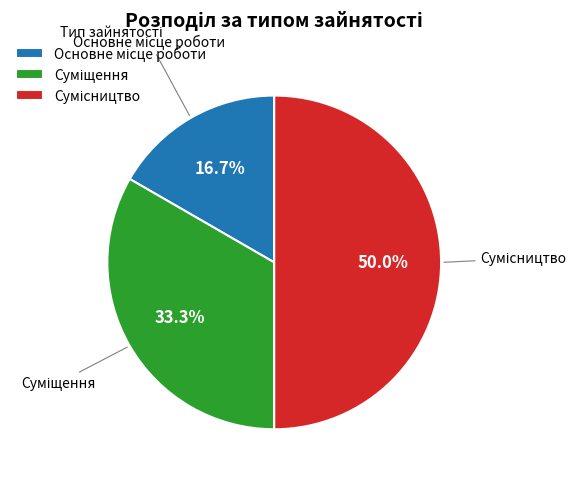

To the nearest percent, what percentage of the pie is Сумісництво?

50%